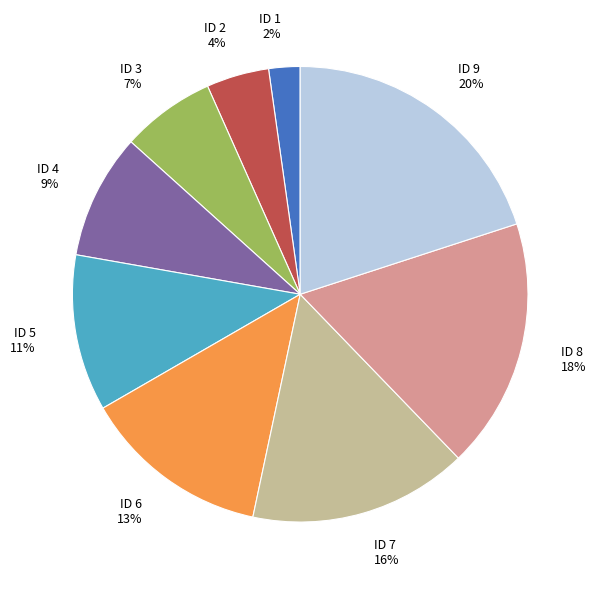

What is the largest slice in the pie chart?

ID 9